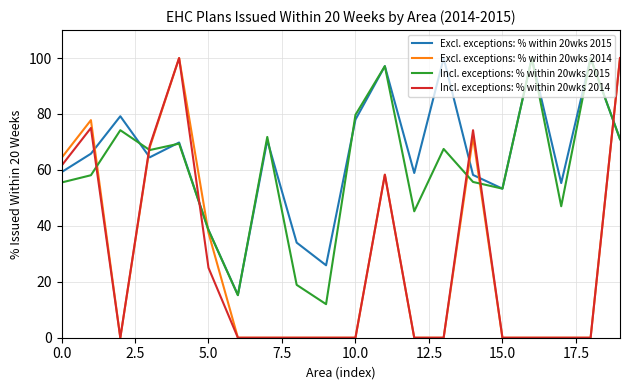

How many intersections are there between Excl. exceptions: % within 20wks 2015 and Incl. exceptions: % within 20wks 2014?

6